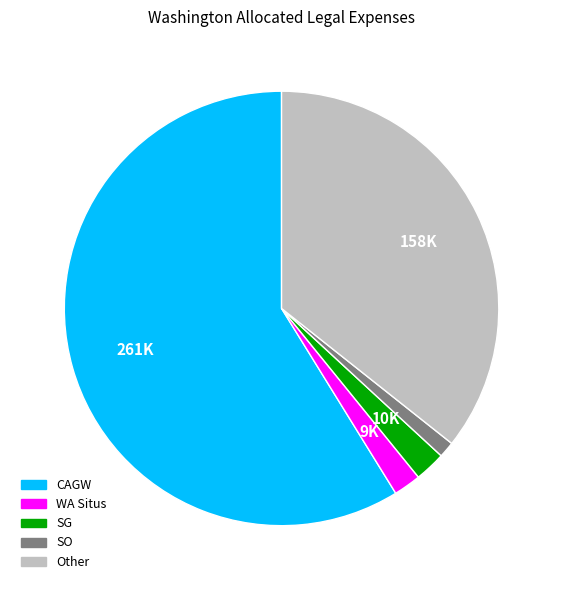

Which category accounts for the majority?

CAGW